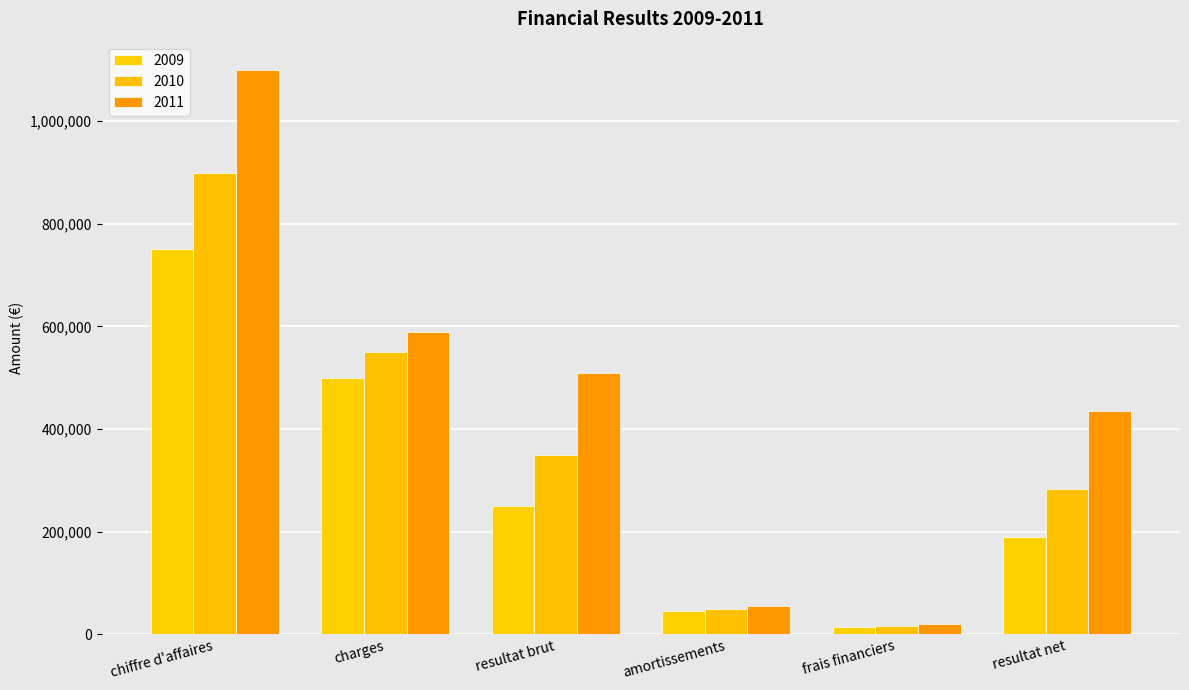

How many bars are there in total?

18